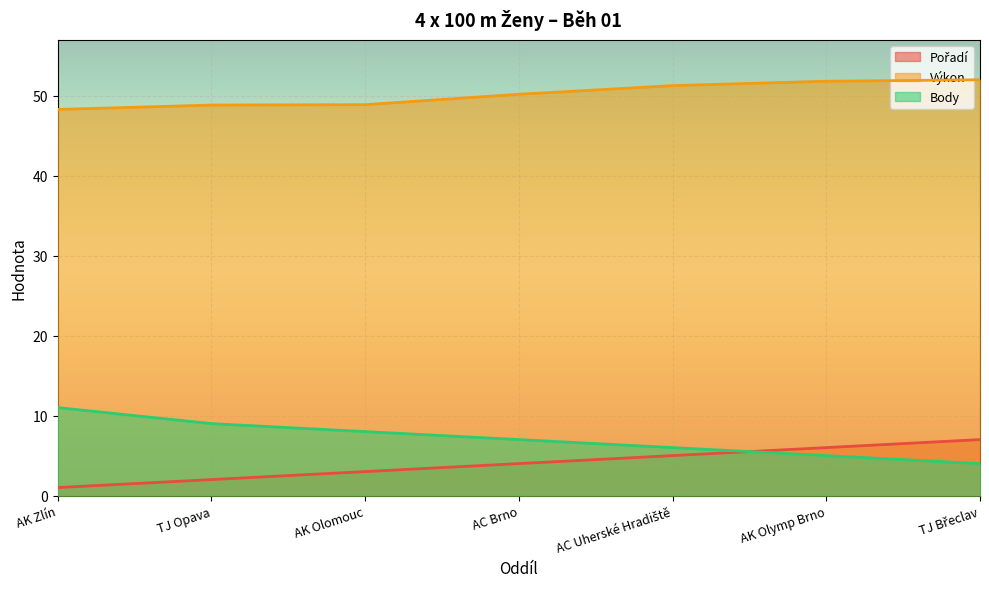

What is the approximate value of Pořadí at AC Brno?

4.0